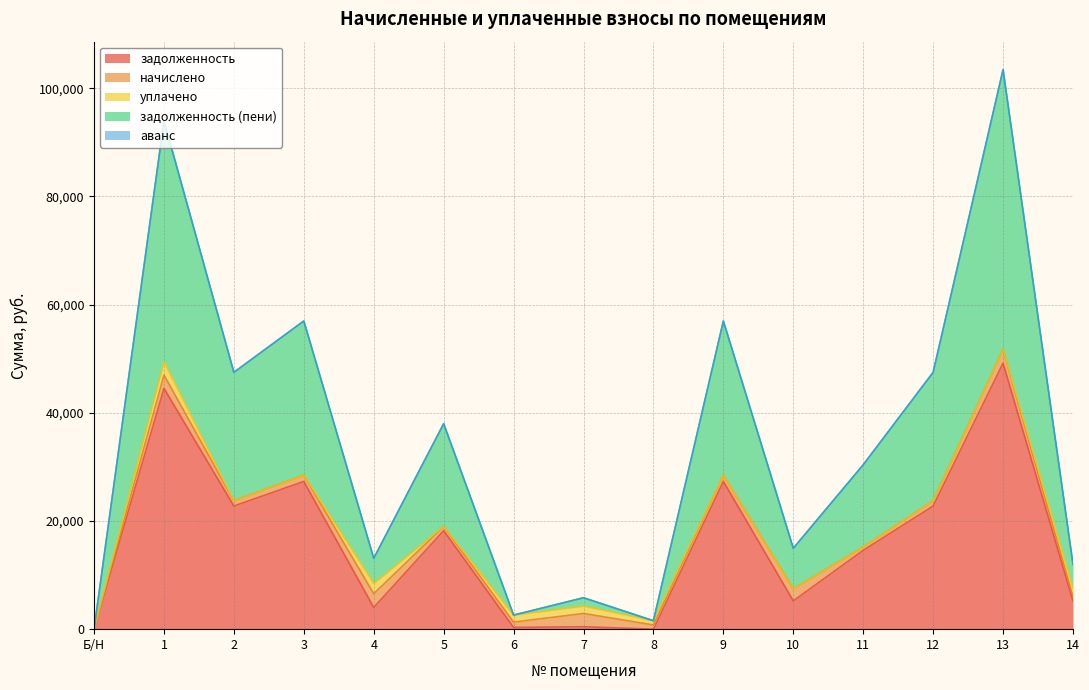

Reading left to right, what are all the values shown in this chart?

задолженность: Б/Н=0.0	1=44527.3	2=22764.0	3=27316.8	4=4011.0	5=18211.2	6=325.0	7=446.1	8=0.0	9=27316.8	10=5232.5	11=14569.0	12=22764.0	13=49186.4	14=5215.2
начислено: Б/Н=0.0	1=2457.0	2=975.0	3=1170.0	4=2535.0	5=780.0	6=975.0	7=2457.0	8=780.0	9=1170.0	10=2242.5	11=624.0	12=975.0	13=2535.0	14=780.0
уплачено: Б/Н=0.0	1=2457.0	2=0.0	3=0.0	4=1905.0	5=0.0	6=1300.0	7=1360.1	8=780.0	9=0.0	10=0.0	11=0.0	12=0.0	13=0.0	14=1453.0
задолженность (пени): Б/Н=0.0	1=44527.3	2=23739.0	3=28486.8	4=4641.0	5=18991.2	6=0.0	7=1543.0	8=0.0	9=28486.8	10=7475.0	11=15193.0	12=23739.0	13=51721.4	14=4542.2
аванс: Б/Н=0.0	1=0.0	2=0.0	3=0.0	4=0.0	5=0.0	6=0.0	7=0.0	8=0.4	9=0.0	10=0.0	11=0.0	12=0.0	13=0.0	14=0.0